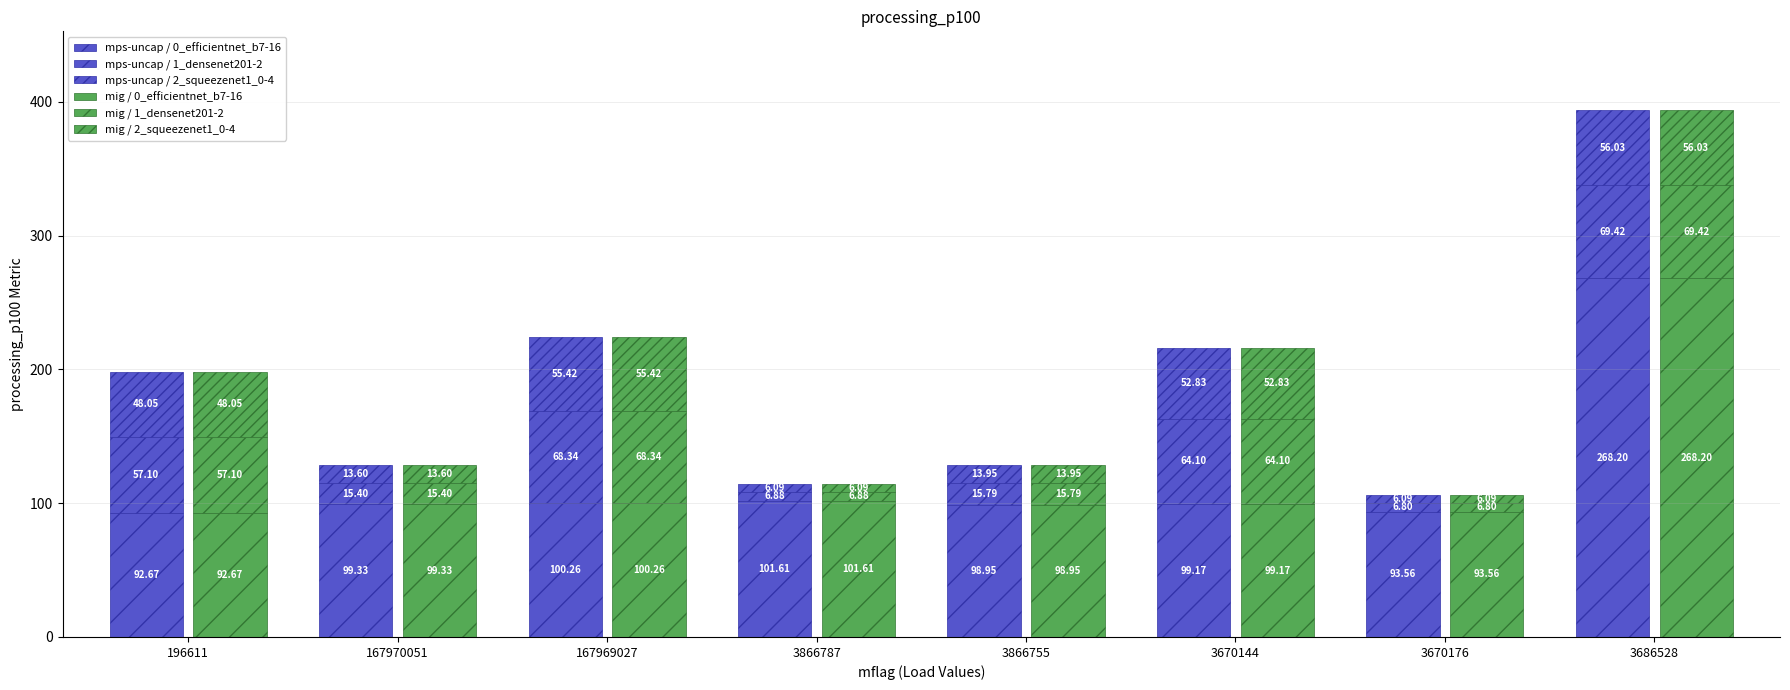

Reading left to right, what are all the values shown in this chart?

mps-uncap / 0_efficientnet_b7-16: 196611=92.7	167970051=99.3	167969027=100.3	3866787=101.6	3866755=99.0	3670144=99.2	3670176=93.6	3686528=268.2
mps-uncap / 1_densenet201-2: 196611=57.1	167970051=15.4	167969027=68.3	3866787=6.9	3866755=15.8	3670144=64.1	3670176=6.8	3686528=69.4
mps-uncap / 2_squeezenet1_0-4: 196611=48.0	167970051=13.6	167969027=55.4	3866787=6.1	3866755=13.9	3670144=52.8	3670176=6.1	3686528=56.0
mig / 0_efficientnet_b7-16: 196611=92.7	167970051=99.3	167969027=100.3	3866787=101.6	3866755=99.0	3670144=99.2	3670176=93.6	3686528=268.2
mig / 1_densenet201-2: 196611=57.1	167970051=15.4	167969027=68.3	3866787=6.9	3866755=15.8	3670144=64.1	3670176=6.8	3686528=69.4
mig / 2_squeezenet1_0-4: 196611=48.0	167970051=13.6	167969027=55.4	3866787=6.1	3866755=13.9	3670144=52.8	3670176=6.1	3686528=56.0